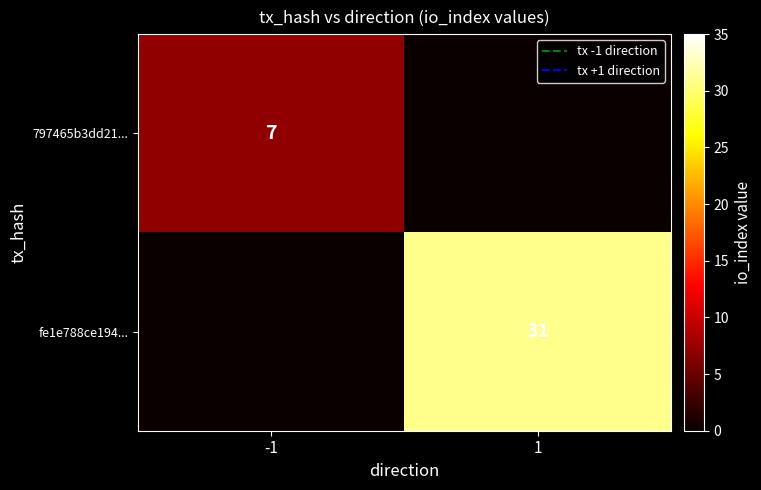

Count the number of categories in the chart.

2